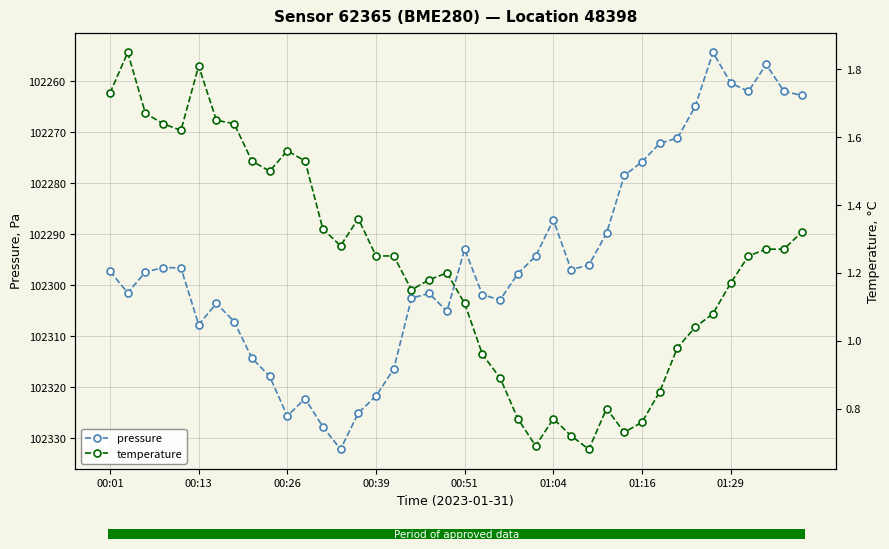

Reading left to right, transcribe all the data shown in this chart.

pressure: 102297.3	102301.5	102297.4	102296.6	102296.6	102307.8	102303.6	102307.1	102314.3	102317.9	102325.7	102322.2	102327.8	102332.2	102325.1	102321.8	102316.5	102302.5	102301.6	102305.1	102292.9	102301.9	102302.9	102297.7	102294.3	102287.2	102296.9	102296.1	102289.8	102278.5	102275.8	102272.2	102271.1	102264.9	102254.3	102260.3	102262.0	102256.7	102261.9	102262.8
temperature: 1.7	1.9	1.7	1.6	1.6	1.8	1.6	1.6	1.5	1.5	1.6	1.5	1.3	1.3	1.4	1.2	1.2	1.1	1.2	1.2	1.1	1.0	0.9	0.8	0.7	0.8	0.7	0.7	0.8	0.7	0.8	0.8	1.0	1.0	1.1	1.2	1.2	1.3	1.3	1.3